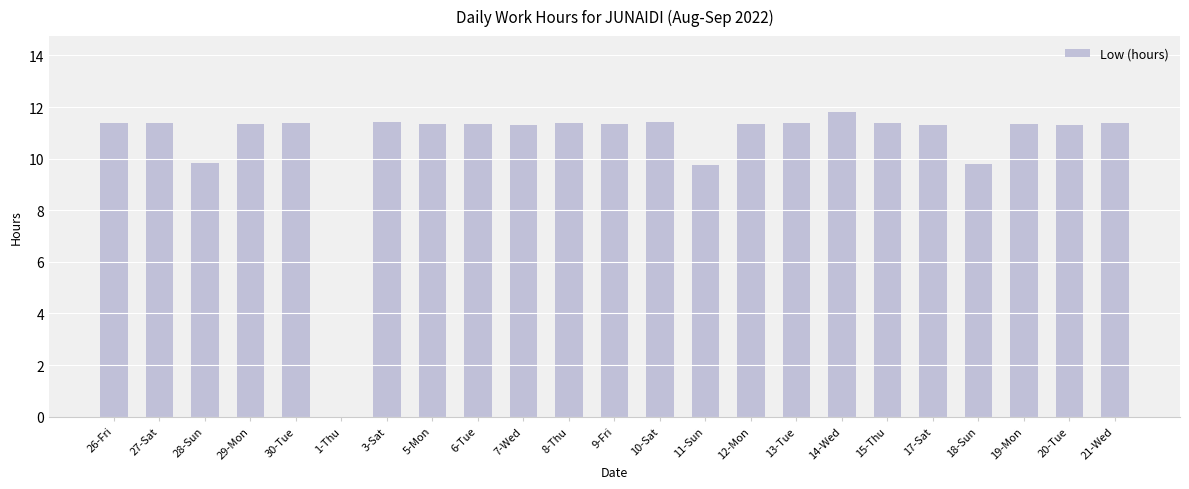

What is the sum of all values?

245.7